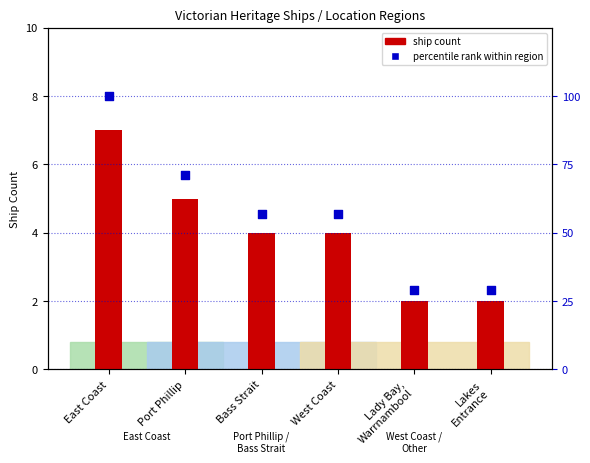

Which series contains the highest Y value?

percentile rank within region